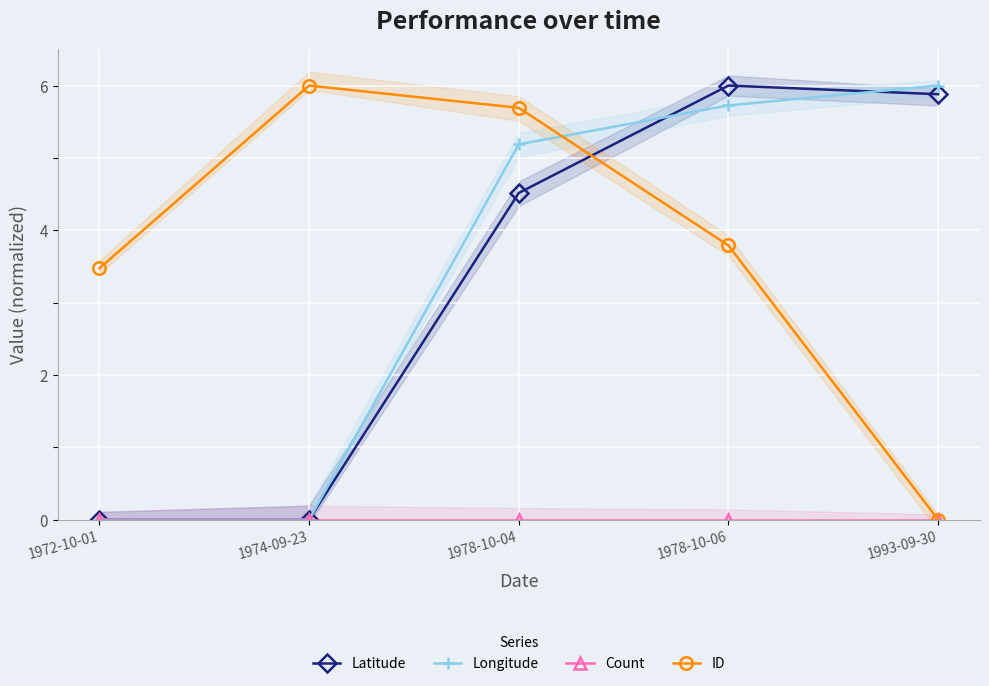

Is it true that Count equals 0.0 at 1972-10-01?

True